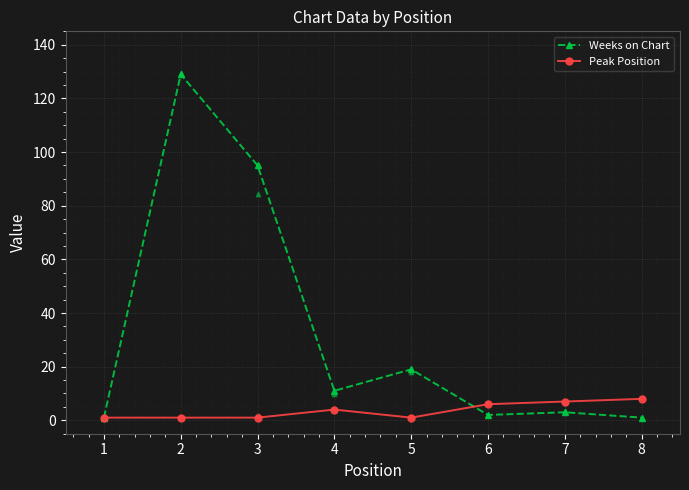

True or false: Weeks on Chart has more than 1 interior local peaks.

True